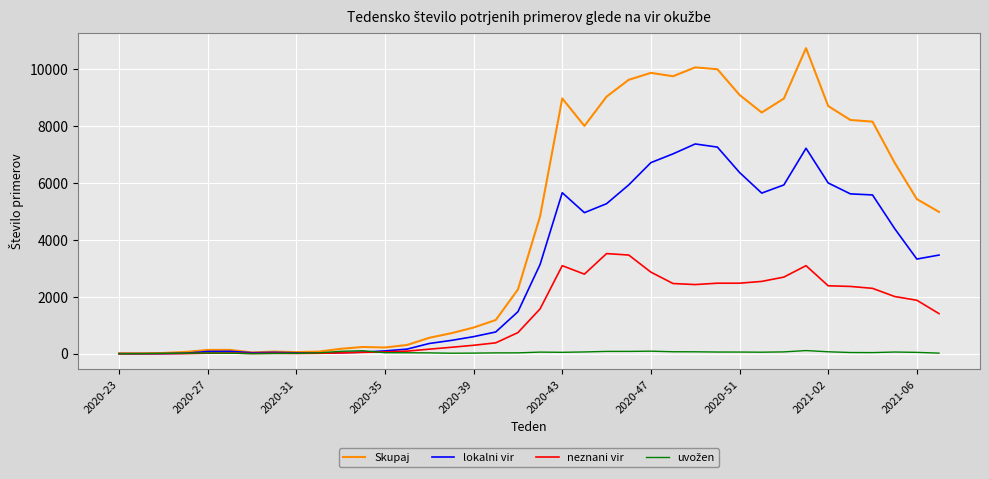

Which series has the largest range (max minus min)?

Skupaj